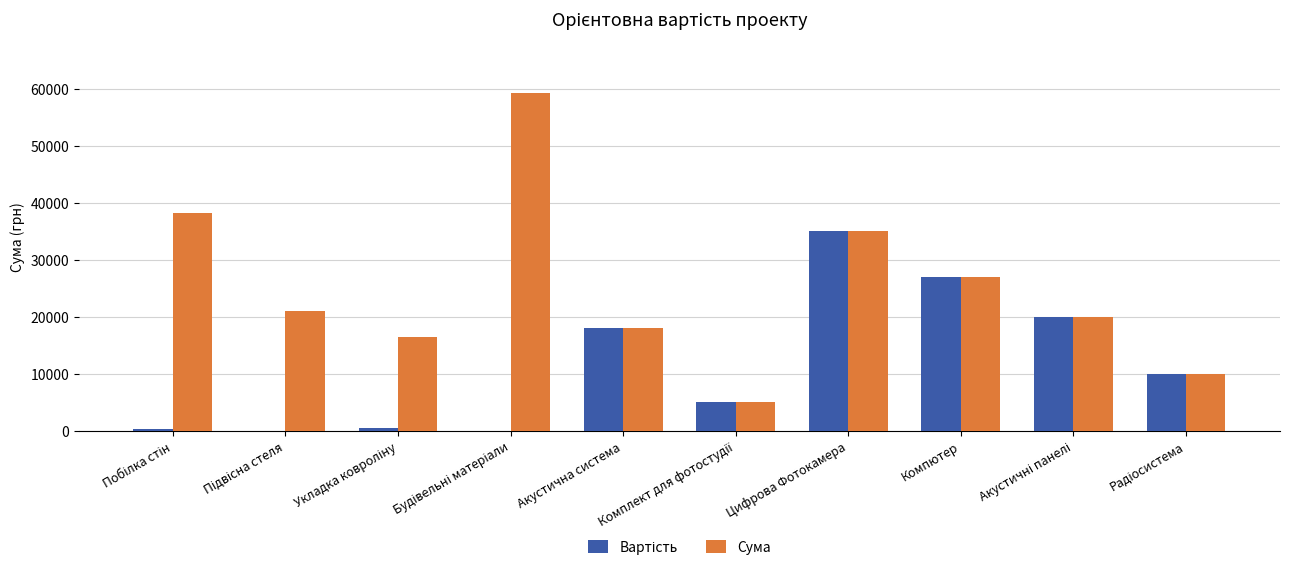

What is the greatest value displayed?

59350